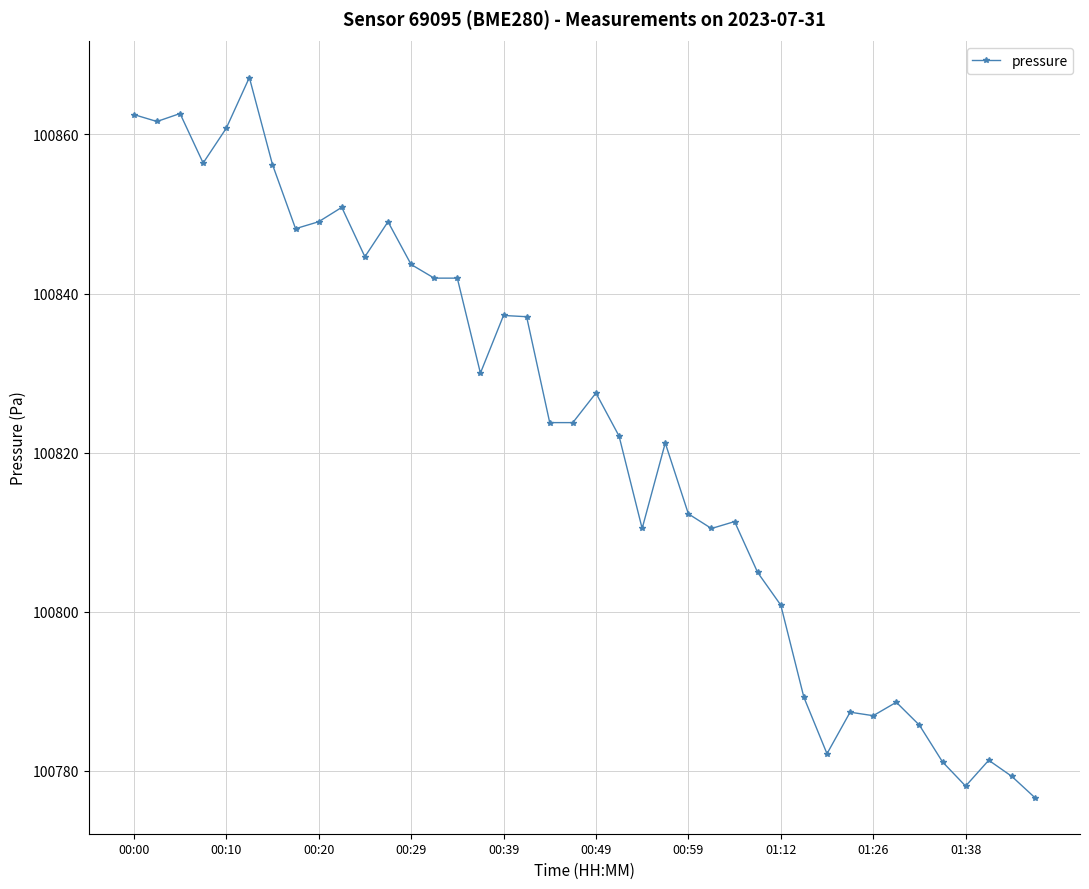

What is the greatest value displayed?

100867.2